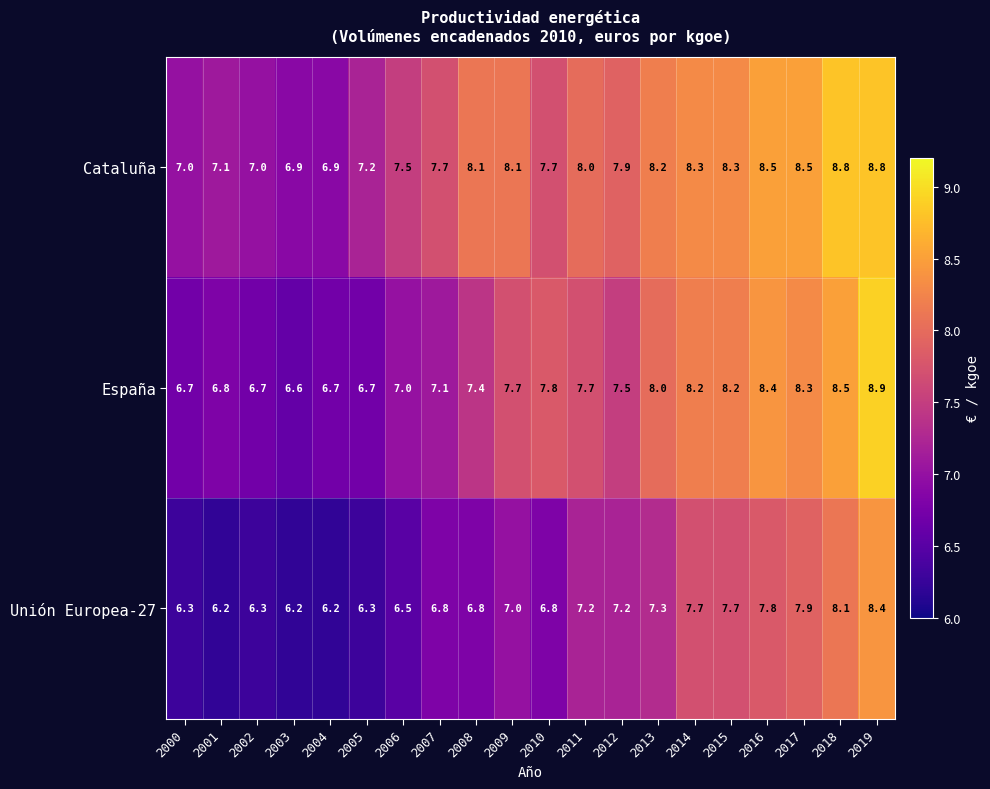

The value of Unión Europea-27 at 2010 is 6.8. True or false?

True